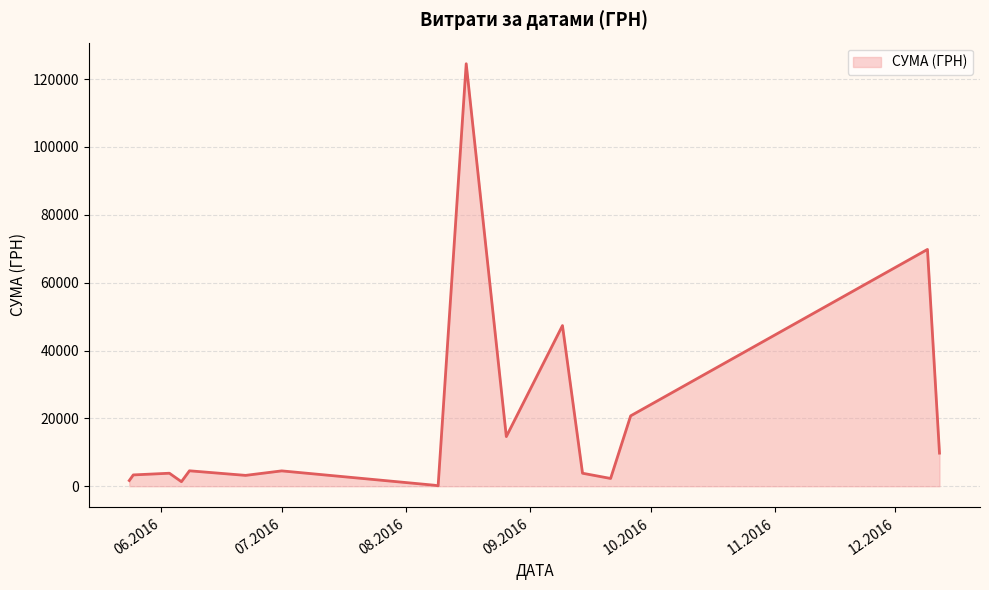

What is the greatest value displayed?

124534.0